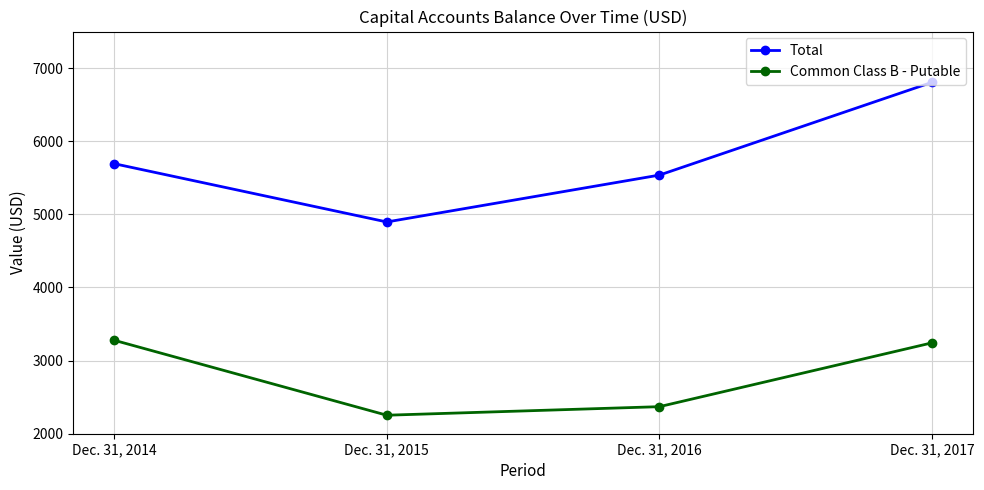

True or false: Common Class B - Putable and Total intersect in this chart.

False